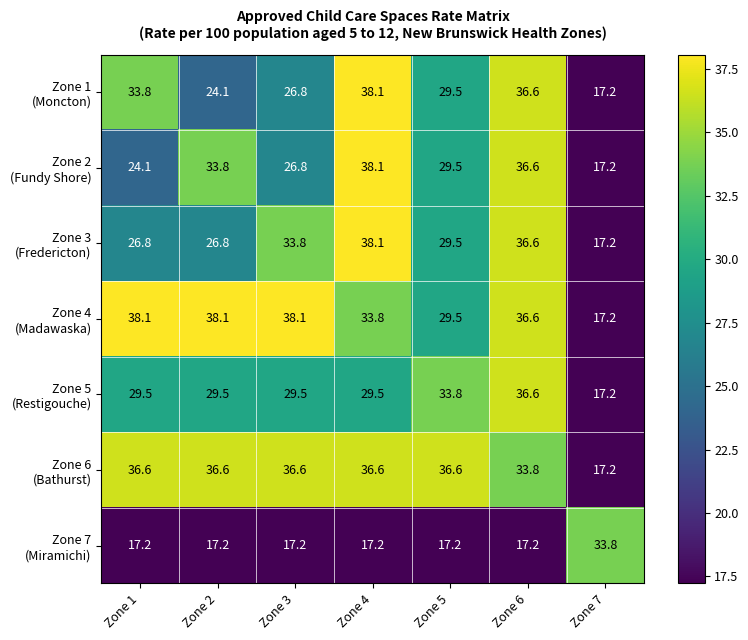

What is the total value across all series at Zone 2?

206.1